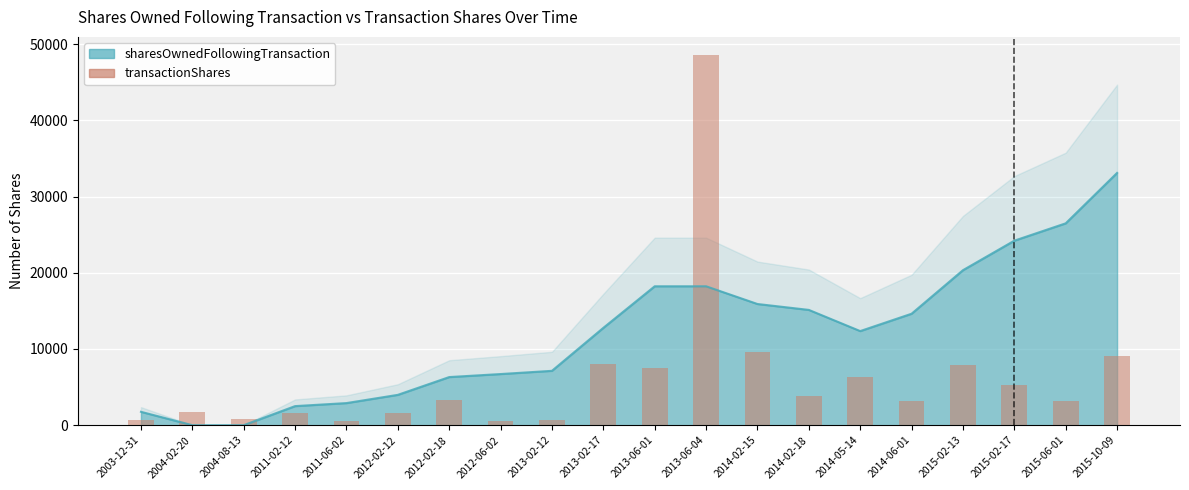

What is the difference between the maximum and second lowest values?

47990